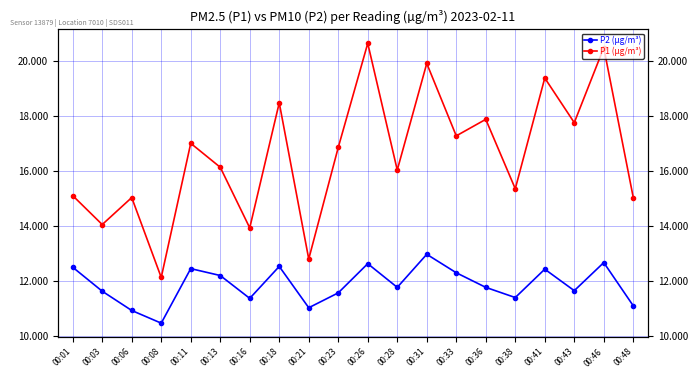

At which label is P2 (µg/m³) closest to 11?

00:21